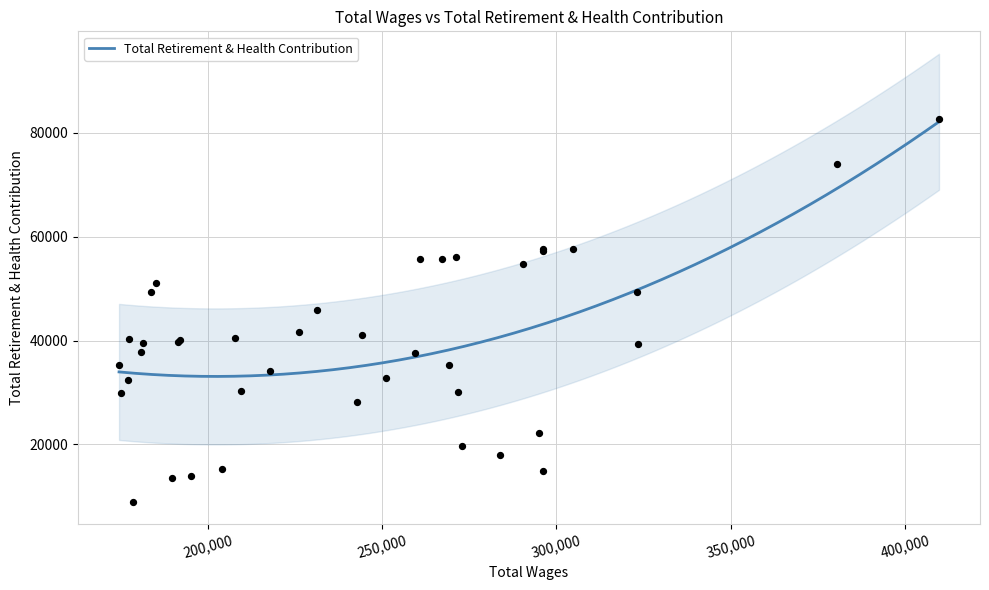

What is the change in value from 4 to 37?

-25207